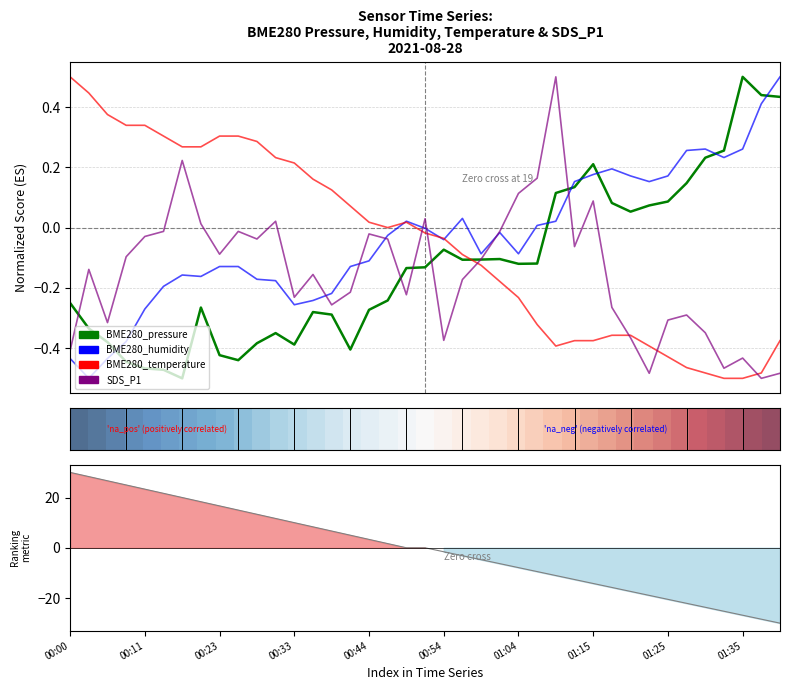

Where does the BME280_humidity series first go above 0?

00:49